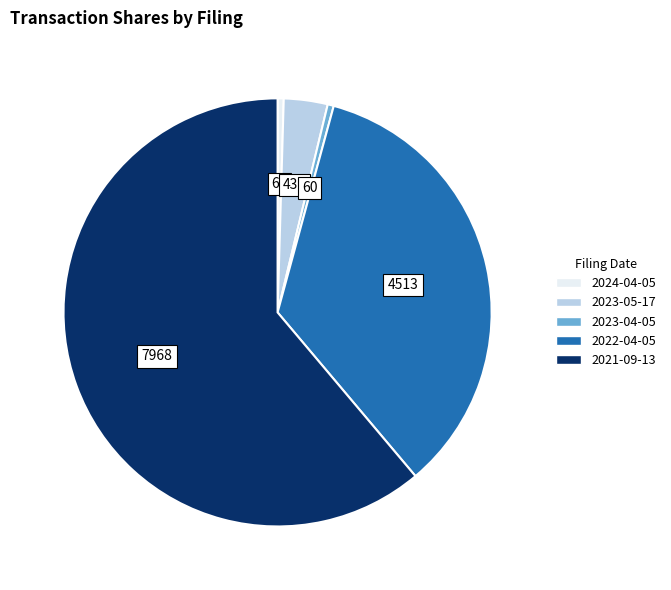

Which slice is the largest?

2021-09-13